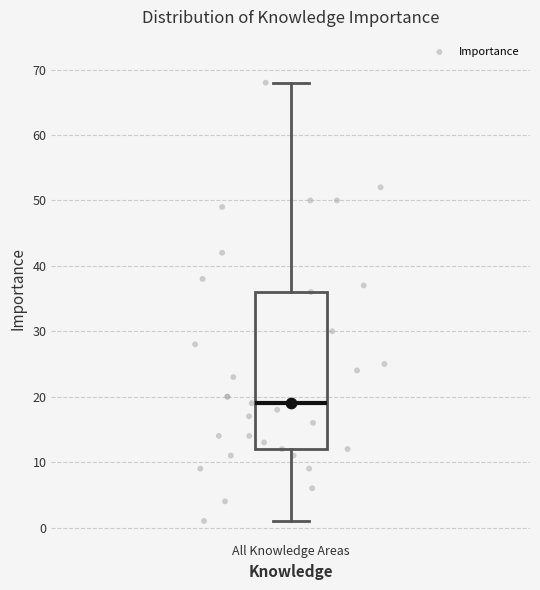

Transcribe this box plot: give where the median line is, the range the box spans, and where the two whiskers end, as read against the y-axis. The values are not printed on the chart, so give them approximately, as read against the axis.

median 19, box 12 to 36, whiskers 1 to 68